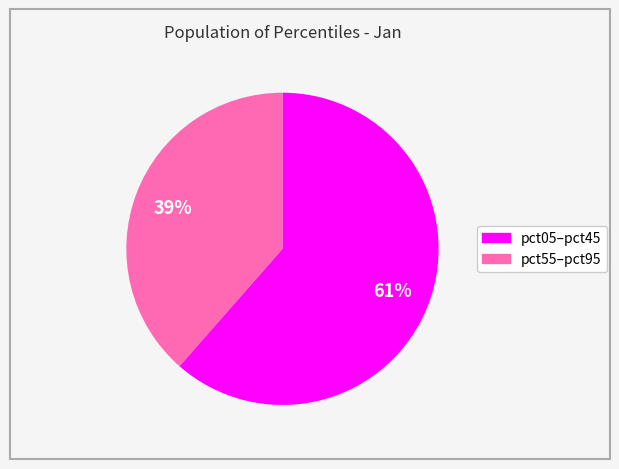

To the nearest percent, what is the average slice percentage?

50%